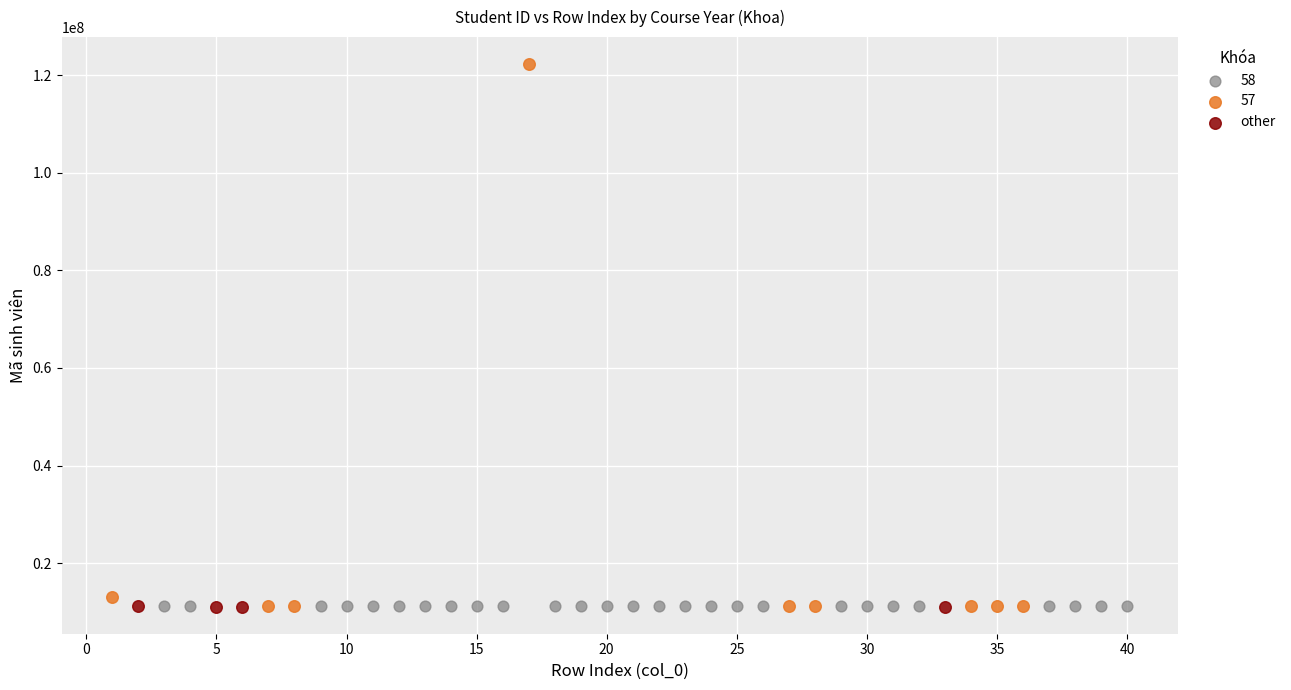

Which series contains the highest Y value?

57